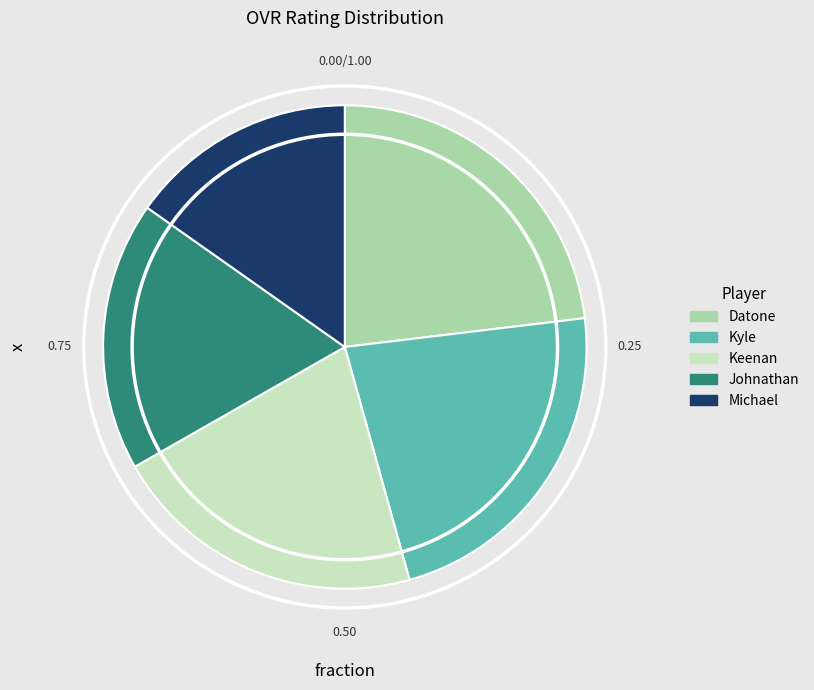

How many segments does this pie chart have?

5